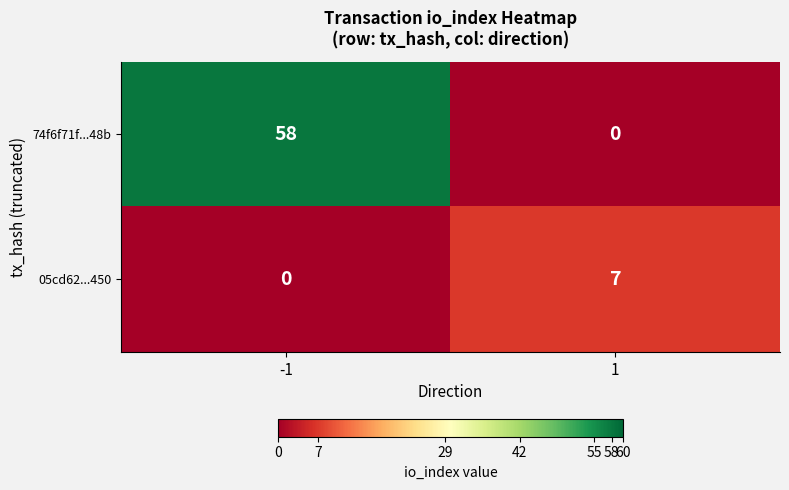

What is the approximate value of 74f6f71f...48b at -1?

58